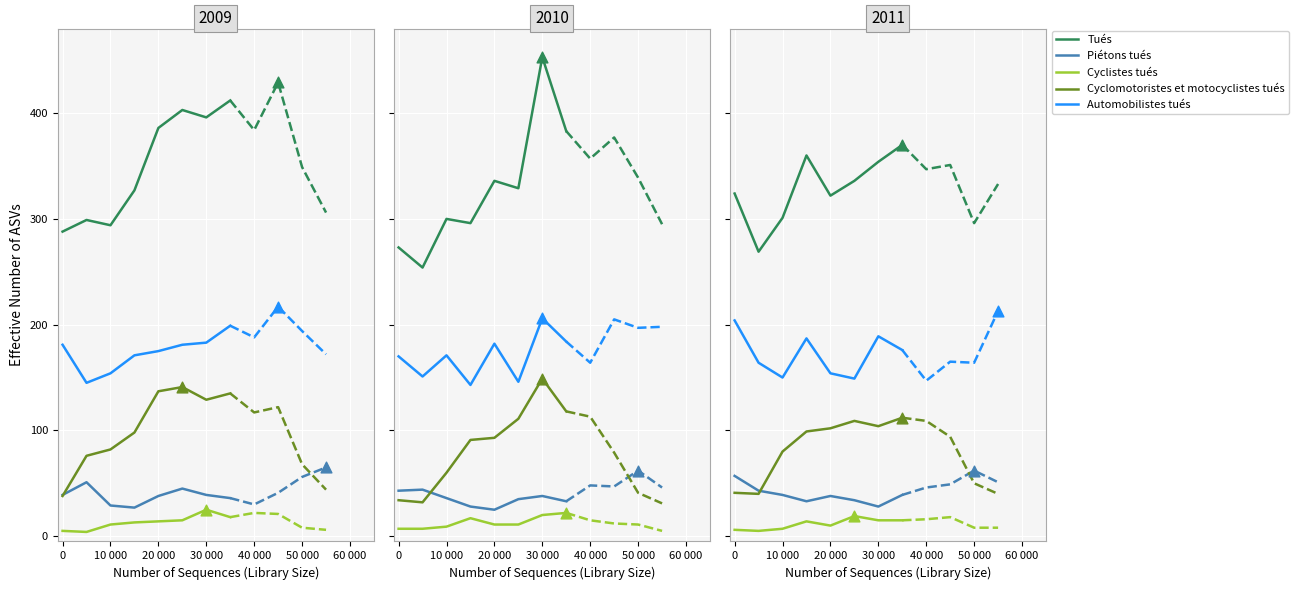

What is the total value across all series at 30 000?

690